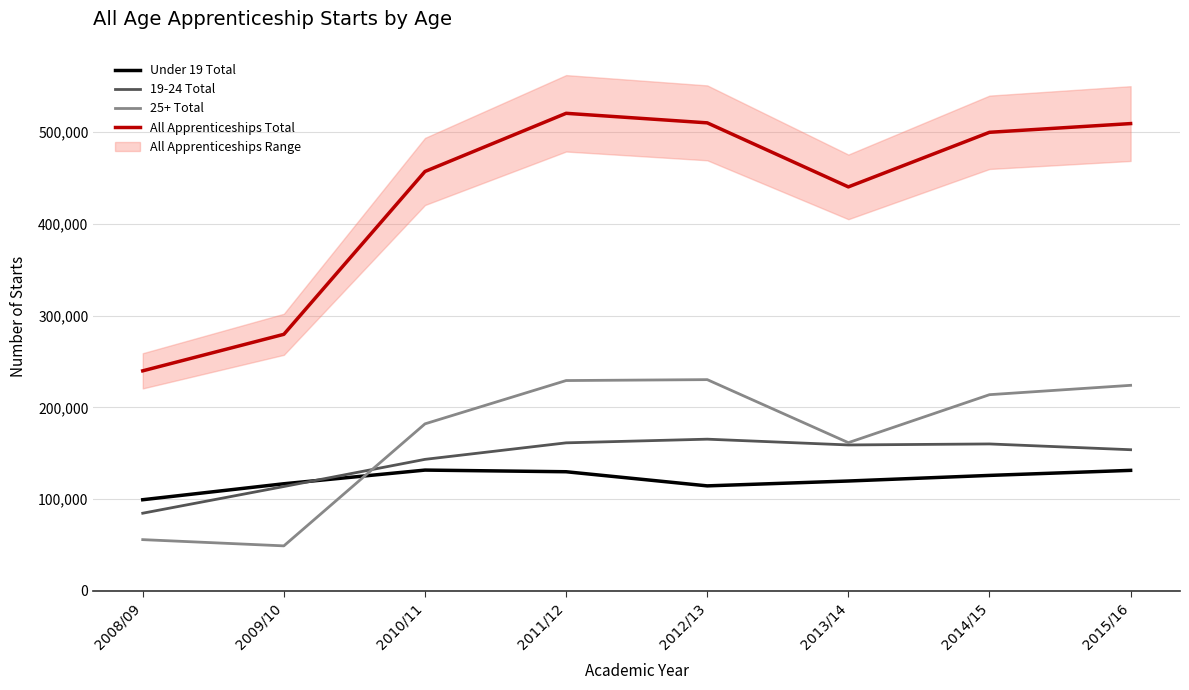

Does the chart display data point markers on the line(s)?

No